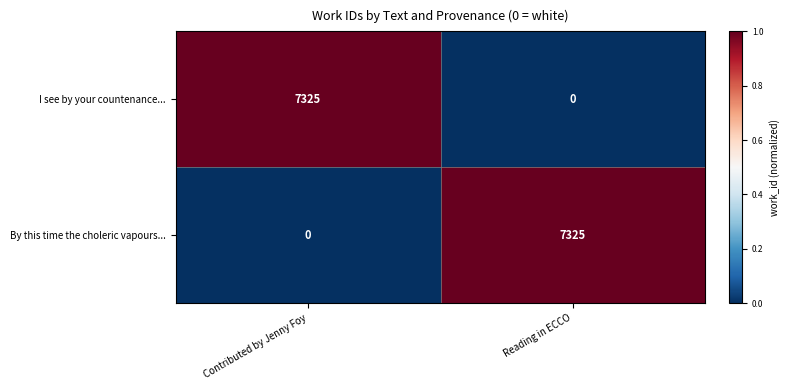

What is the spread (max minus min) of values at Contributed by Jenny Foy?

7325